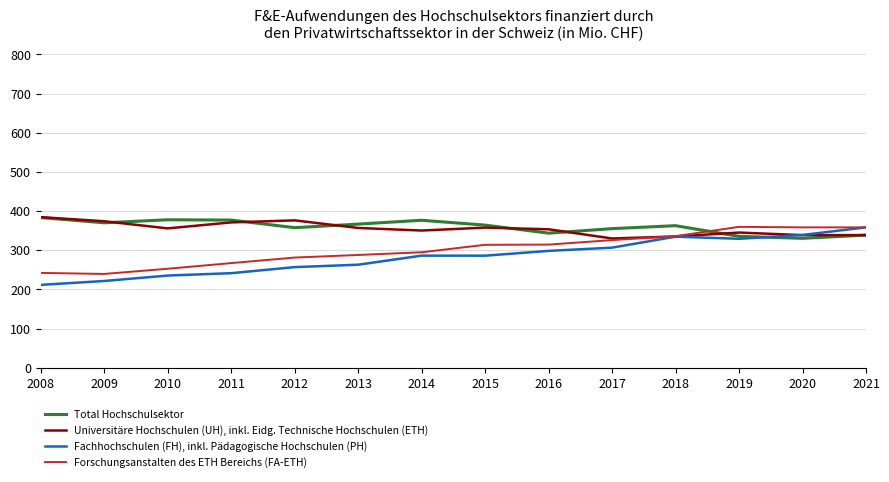

What is the minimum value shown in the chart?

211.5